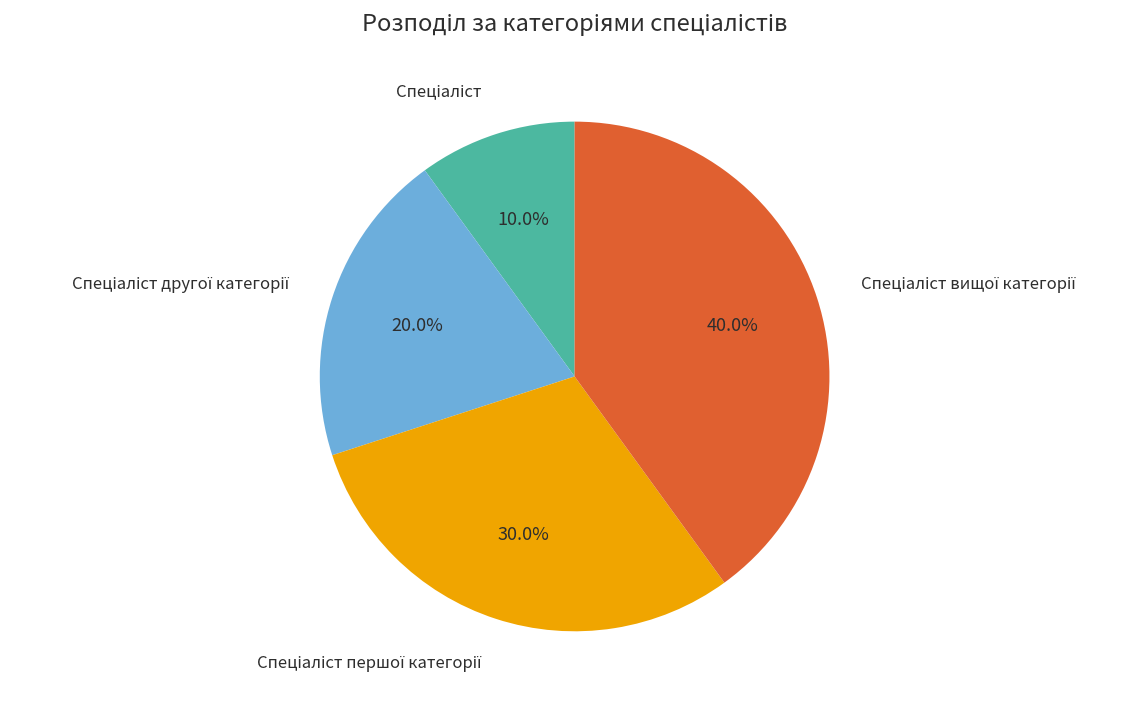

How many segments does this pie chart have?

4